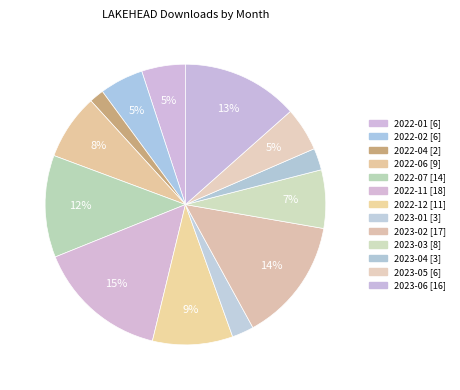

Is there a majority slice in this chart?

No